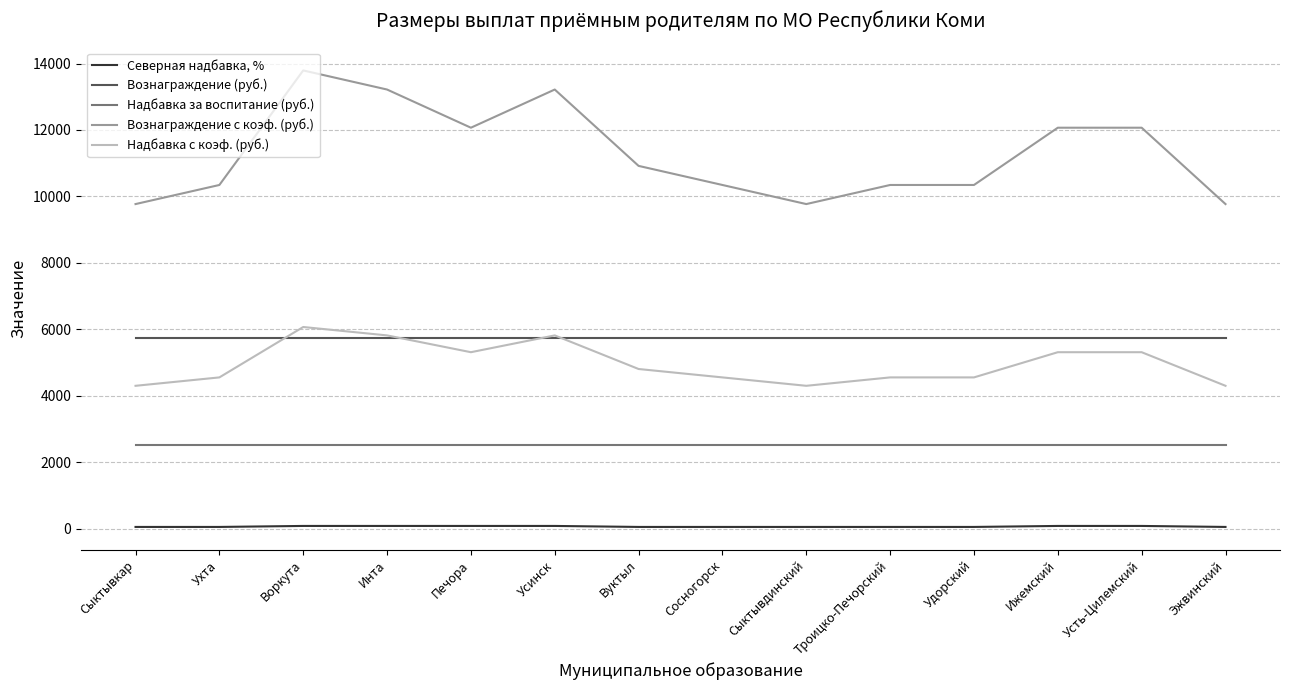

Does the chart have visible grid lines?

Yes